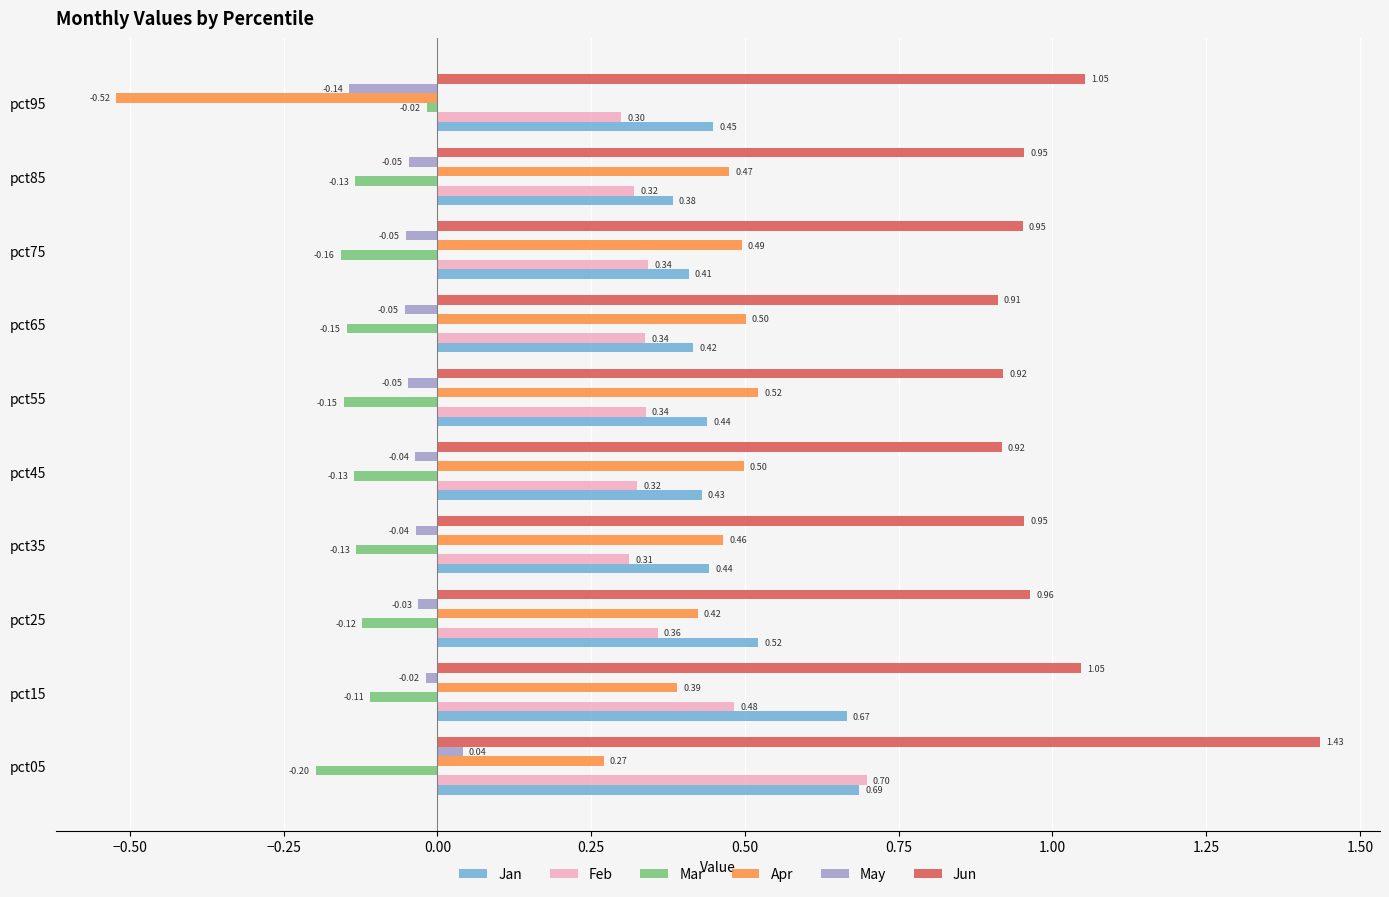

What is the lowest value of the Feb series?

0.3